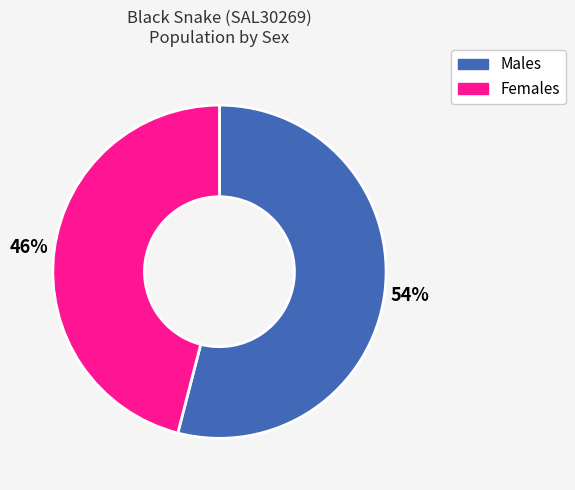

The Males slice represents 54% of the pie. True or false?

True